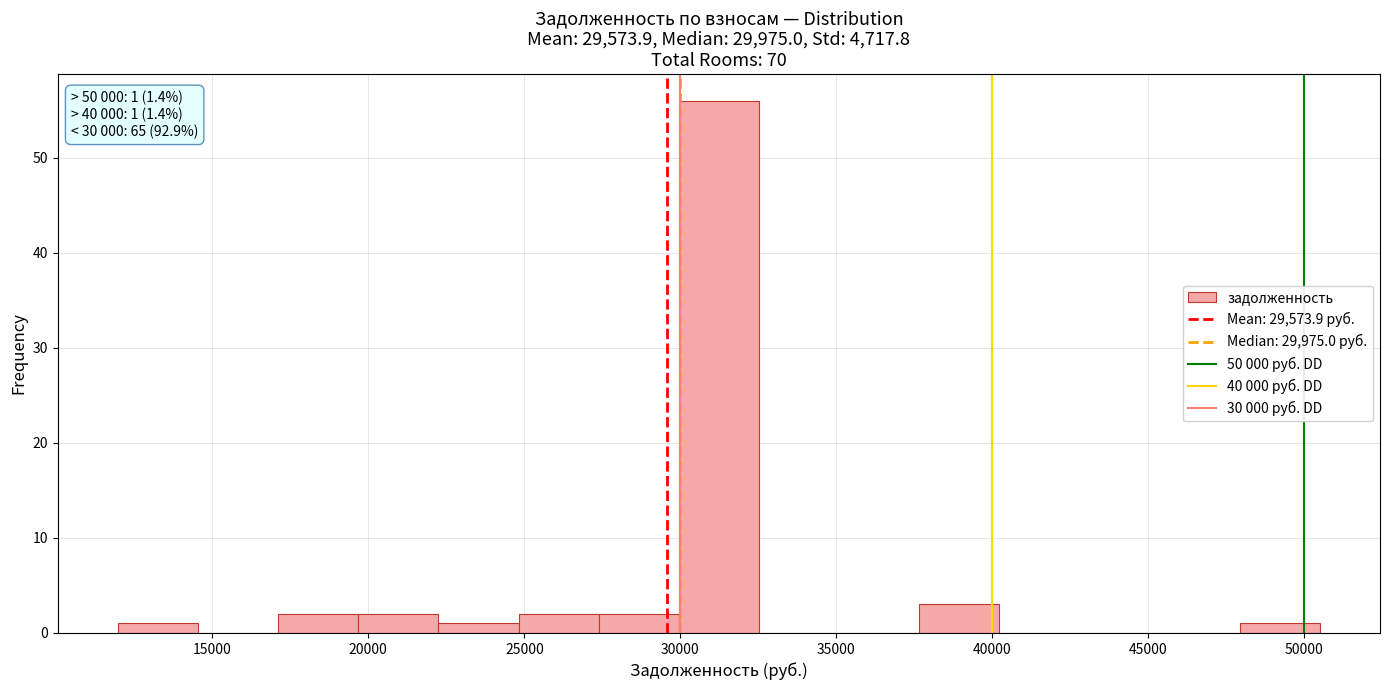

Which range on the x-axis has the tallest bar?

30000 to 32500